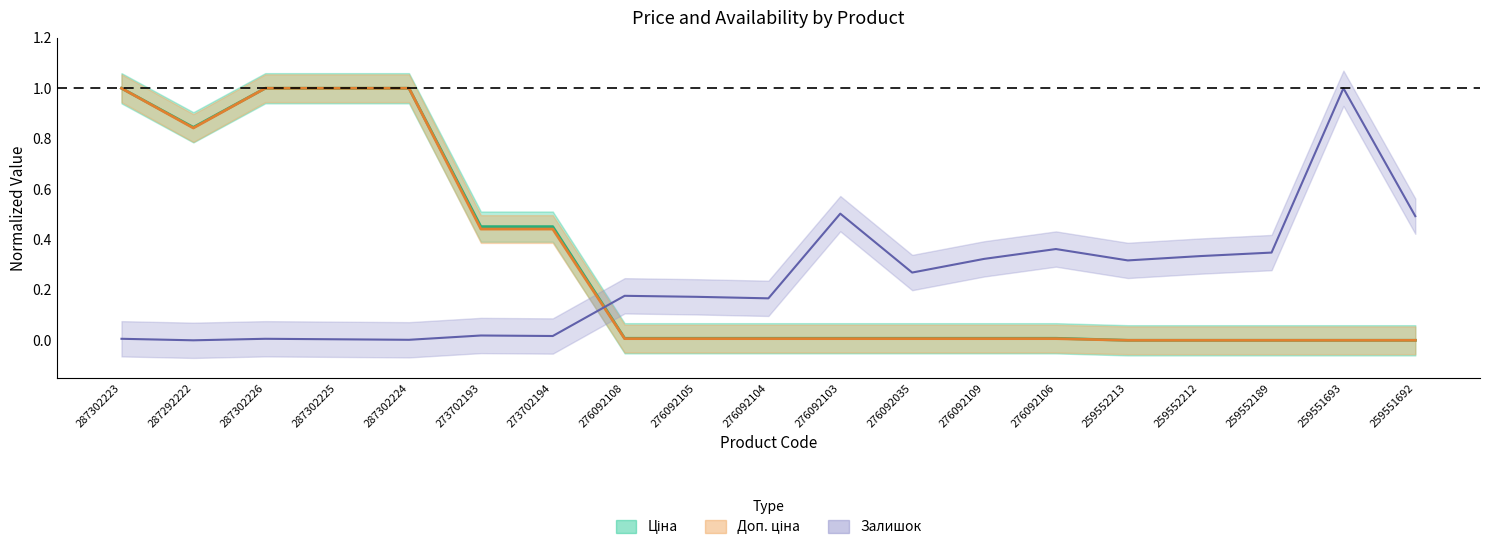

Which series has the widest spread of values?

Ціна